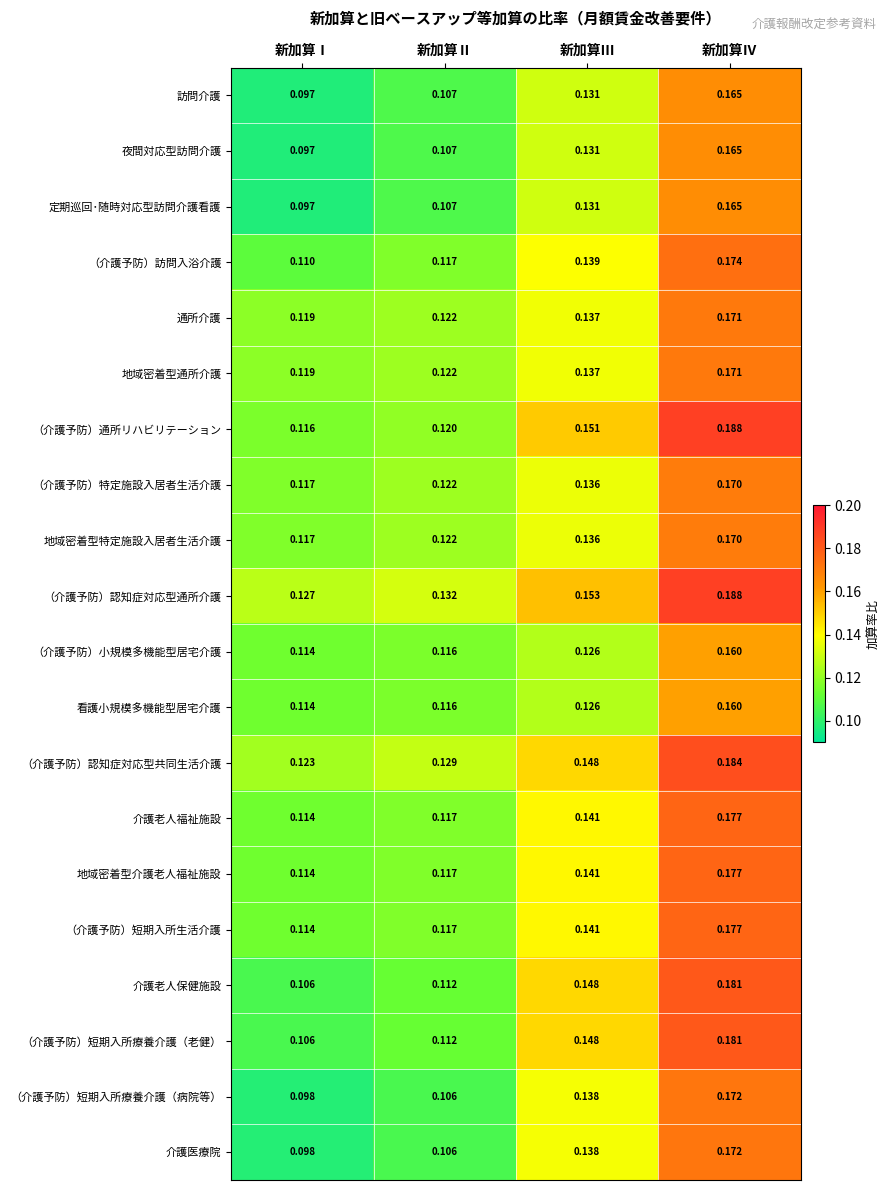

Rank the categories by 地域密着型通所介護 value from lowest to highest.

新加算Ⅰ, 新加算Ⅱ, 新加算Ⅲ, 新加算Ⅳ